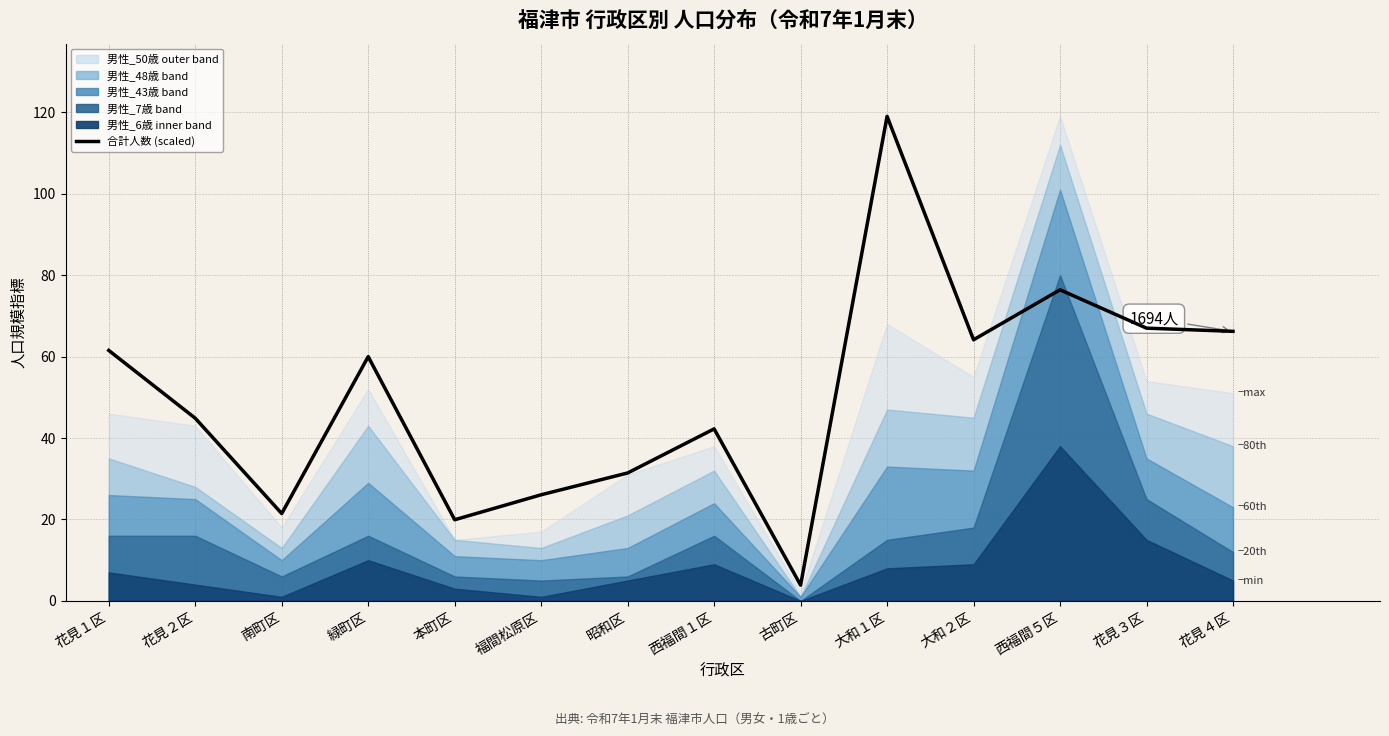

What is the label of the 3rd point from the left?

南町区